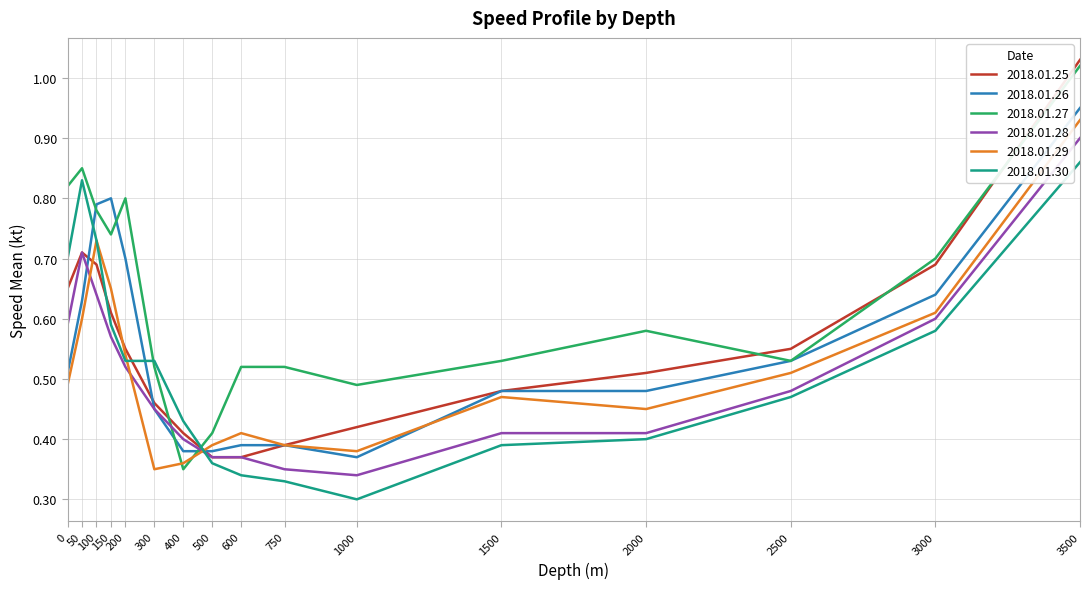

How many distinct data groups are displayed?

6